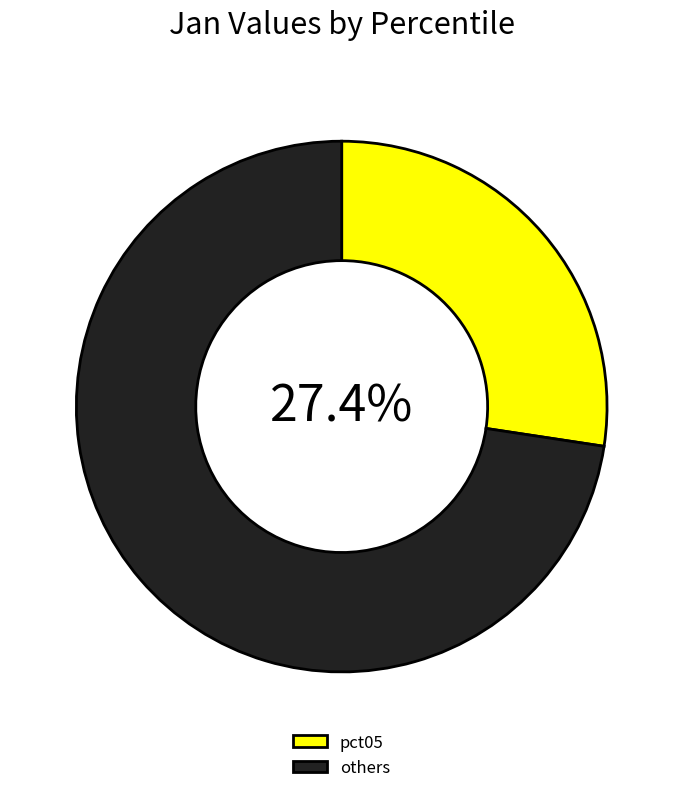

What percentage is NOT represented by pct05?

72.6%